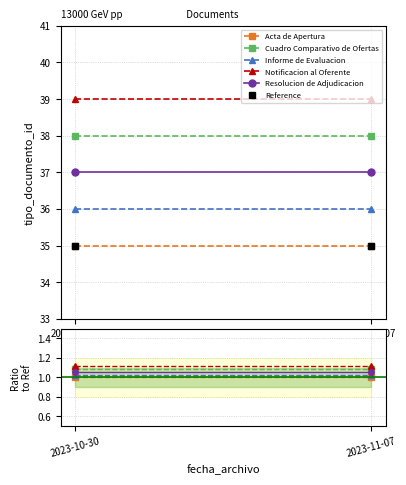

What is the sum of the Resolucion de Adjudicacion values at 2023-11-07 and 2023-10-30?

2.1